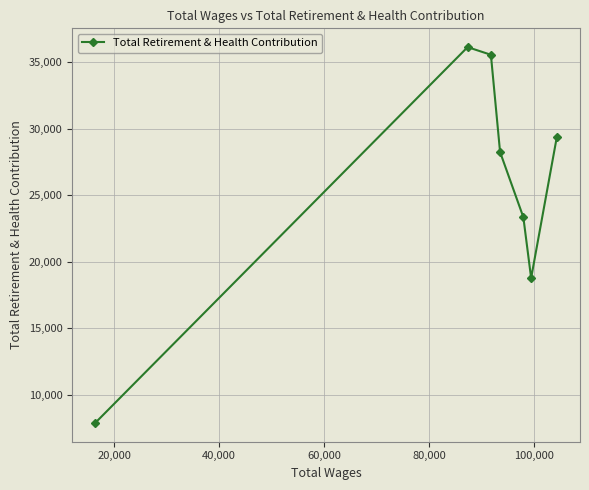

How many points are lower than both their immediate neighbors (excluding endpoints)?

1